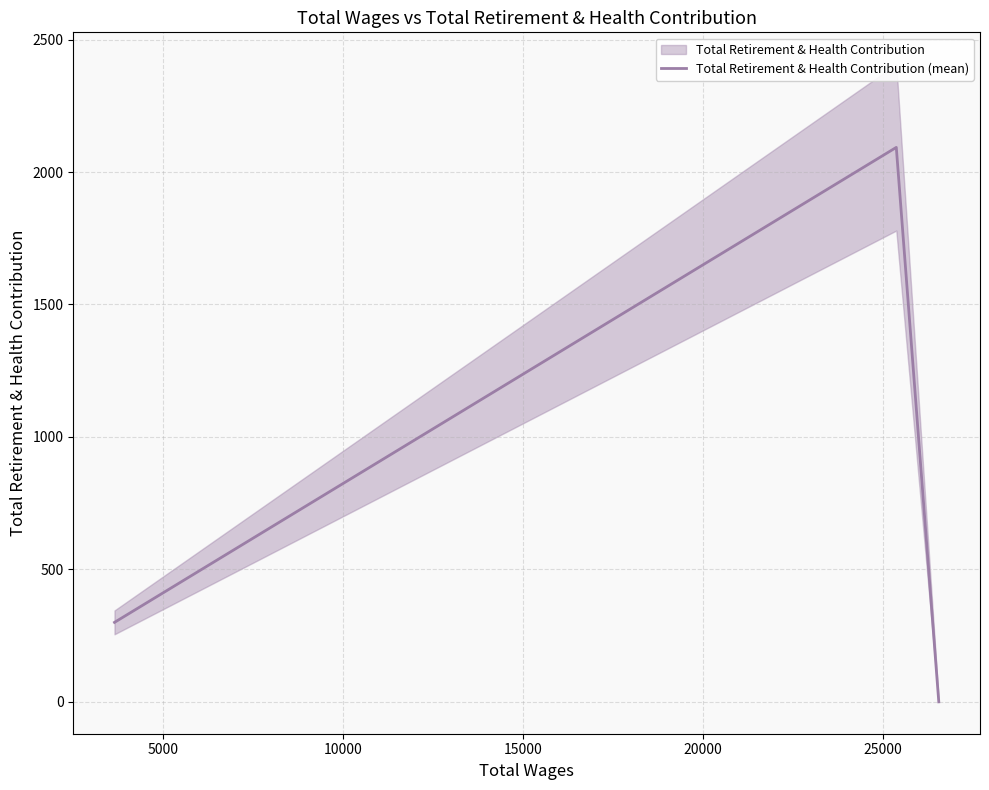

Count the values in the range 0 to 2093.

3